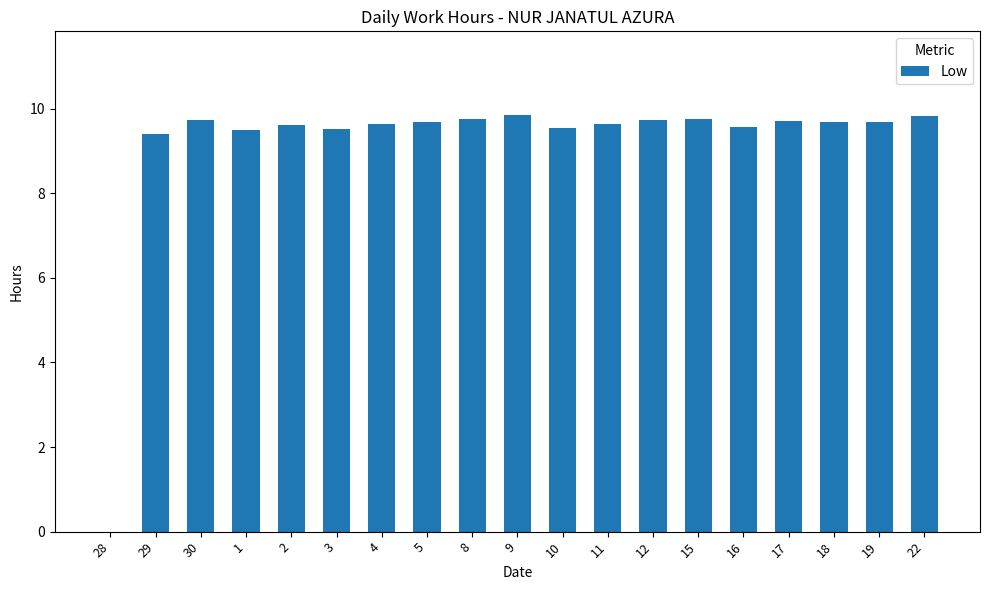

How many positive values are there?

18